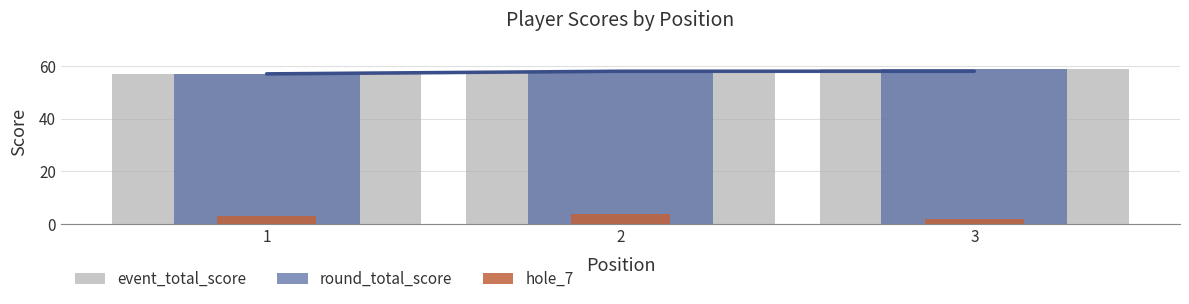

Reading right to left, list all the values displayed in this chart.

event_total_score: 59	58	57
round_total_score: 59	58	57
hole_7: 2	4	3